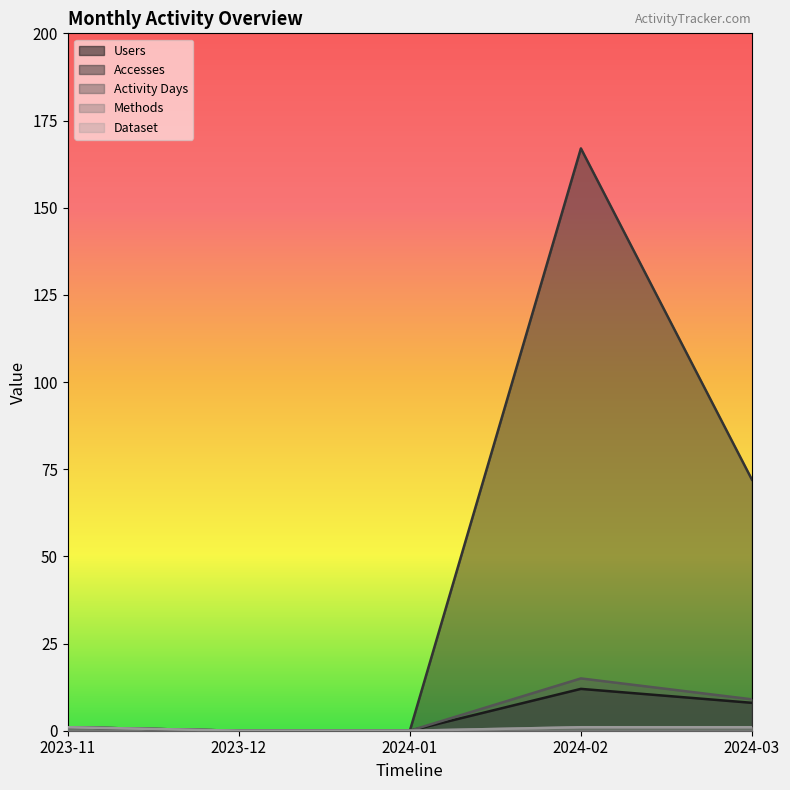

Which series changed the most between 2023-11 and 2023-12?

Users